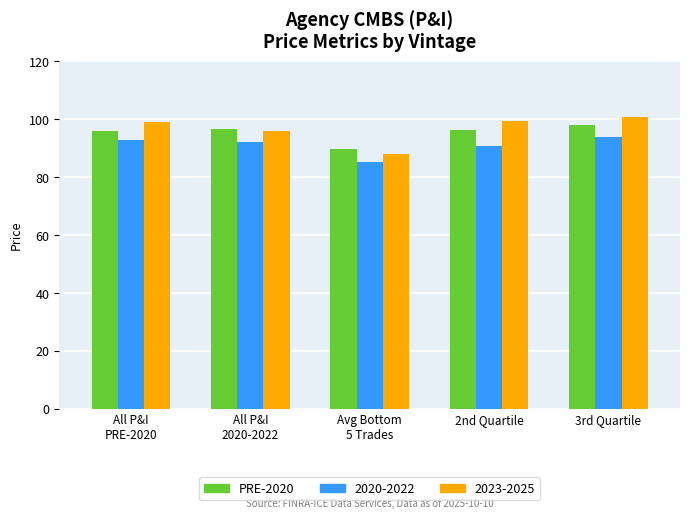

The value of PRE-2020 at 3rd Quartile is 25.5. True or false?

False